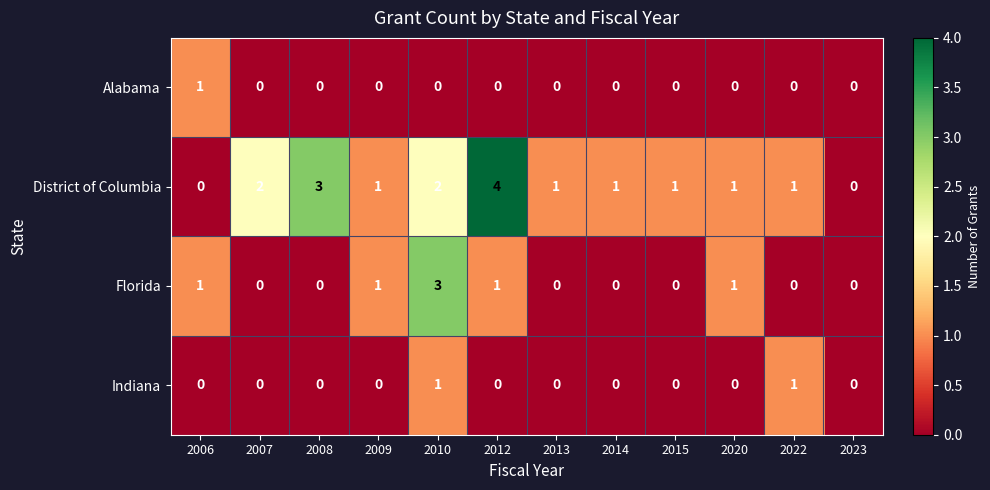

What is the highest value of the District of Columbia series?

4